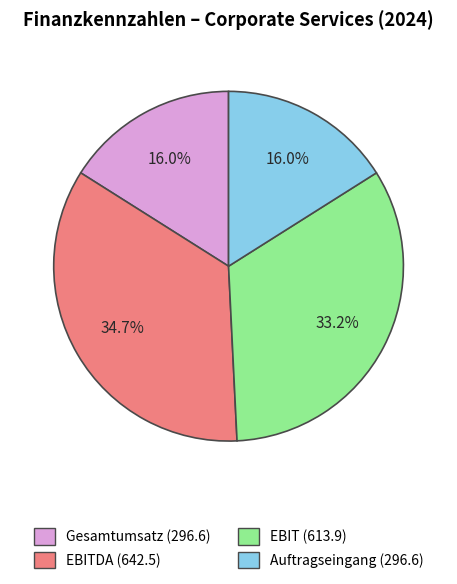

Is there a majority slice in this chart?

No